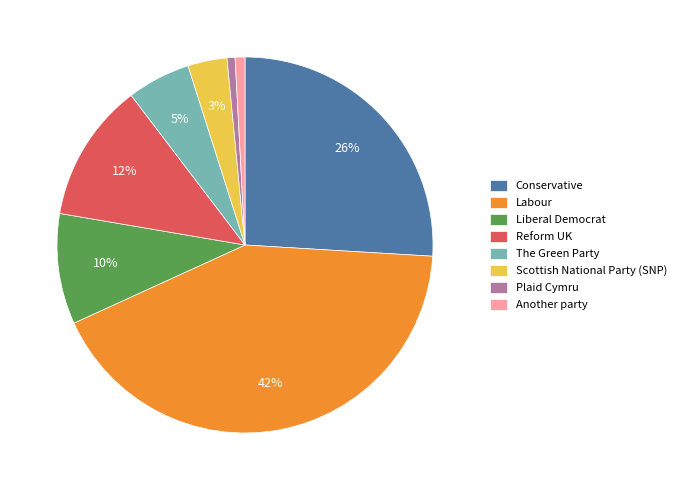

Does Liberal Democrat represent more than half of the total?

No